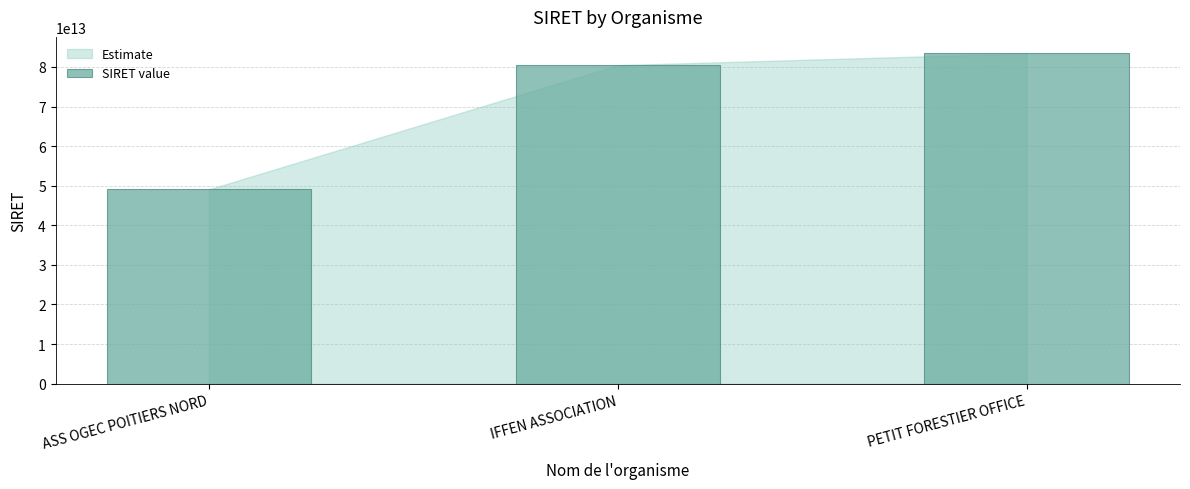

Which label corresponds to the smallest value in the chart?

ASS OGEC POITIERS NORD